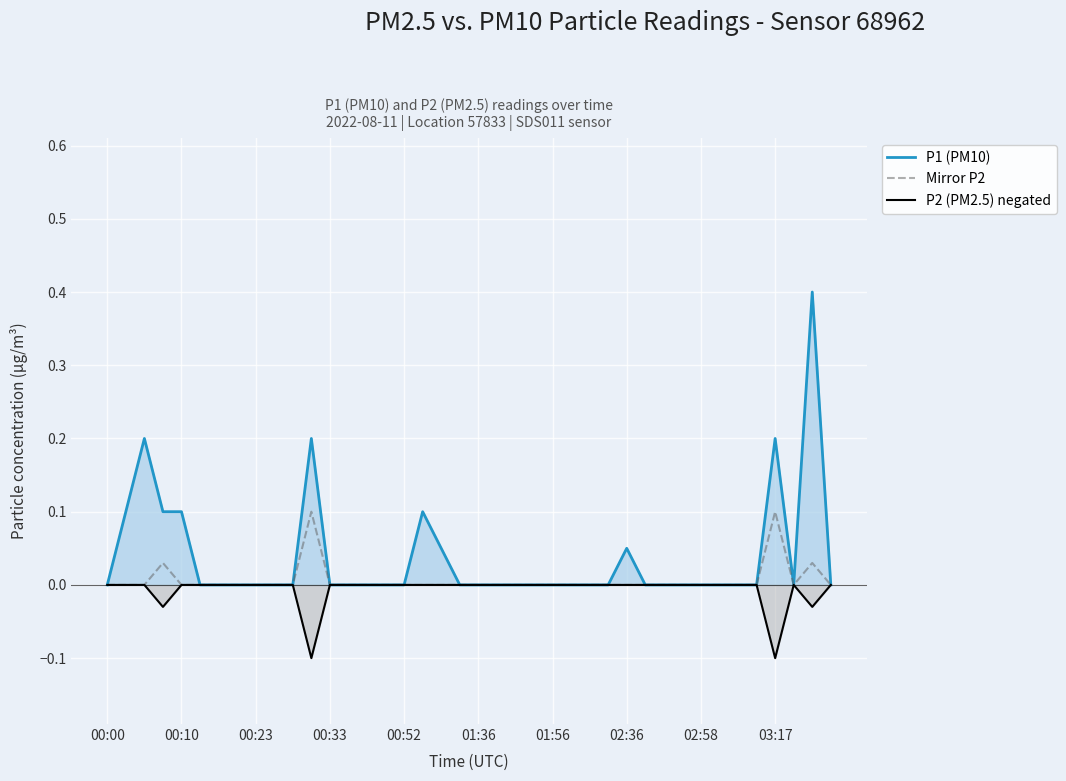

Rank the series by their maximum value, from highest to lowest.

P1 (PM10), Mirror P2, P2 (PM2.5) negated